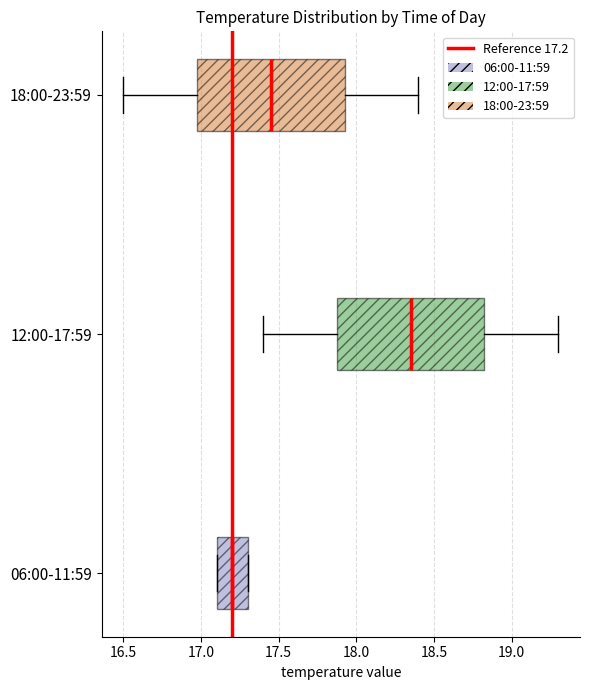

Reading bottom to top, transcribe this box plot: for each box, give where its median line is, the range the box spans, and where its two whiskers end, as read against the x-axis. The values are not printed on the chart, so give them approximately, as read against the axis.

06:00-11:59: median 17.20, box 17.10 to 17.30, whiskers 17.10 to 17.30
12:00-17:59: median 18.35, box 17.90 to 18.85, whiskers 17.40 to 19.30
18:00-23:59: median 17.45, box 17.00 to 17.95, whiskers 16.50 to 18.40